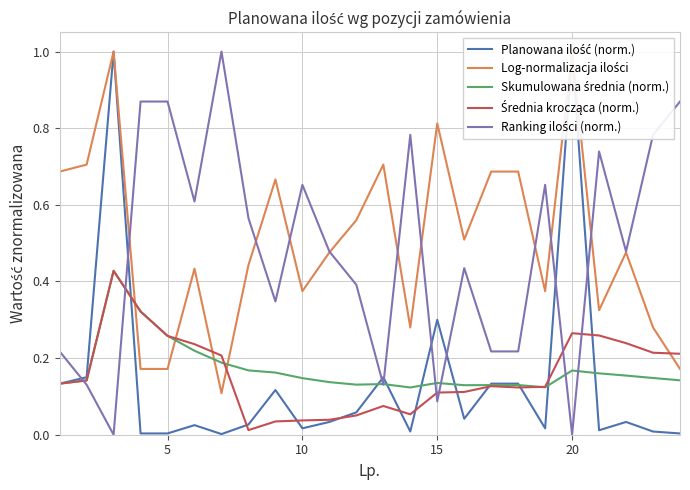

Which series has the widest spread of values?

Ranking ilości (norm.)